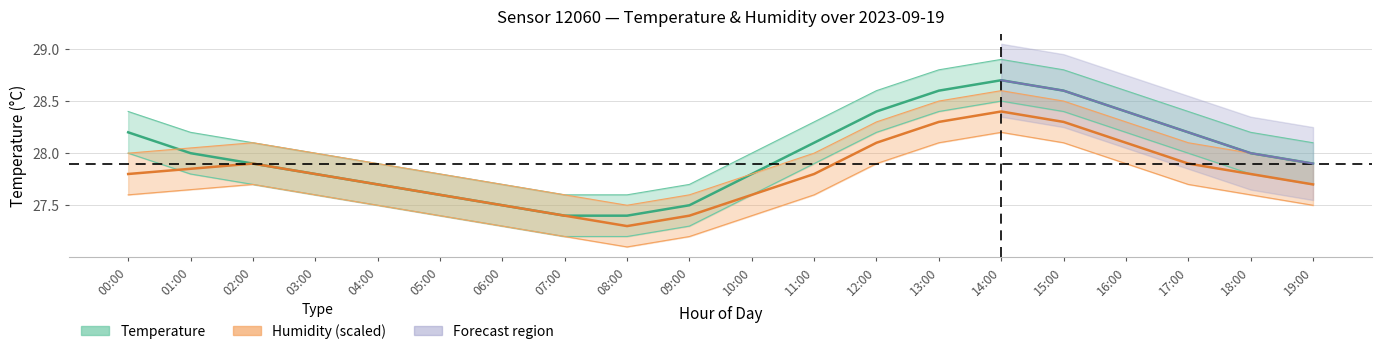

List the series in order of their peak value, lowest first.

humidity_lo, humidity_mid, temperature_lo, humidity_hi, temperature_mid, temperature_hi